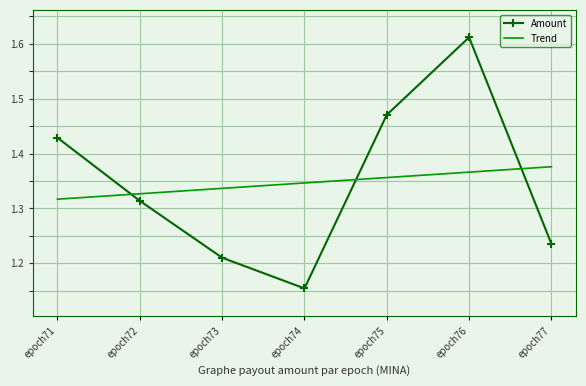

True or false: Amount has a value of 2.6 at epoch75.

False